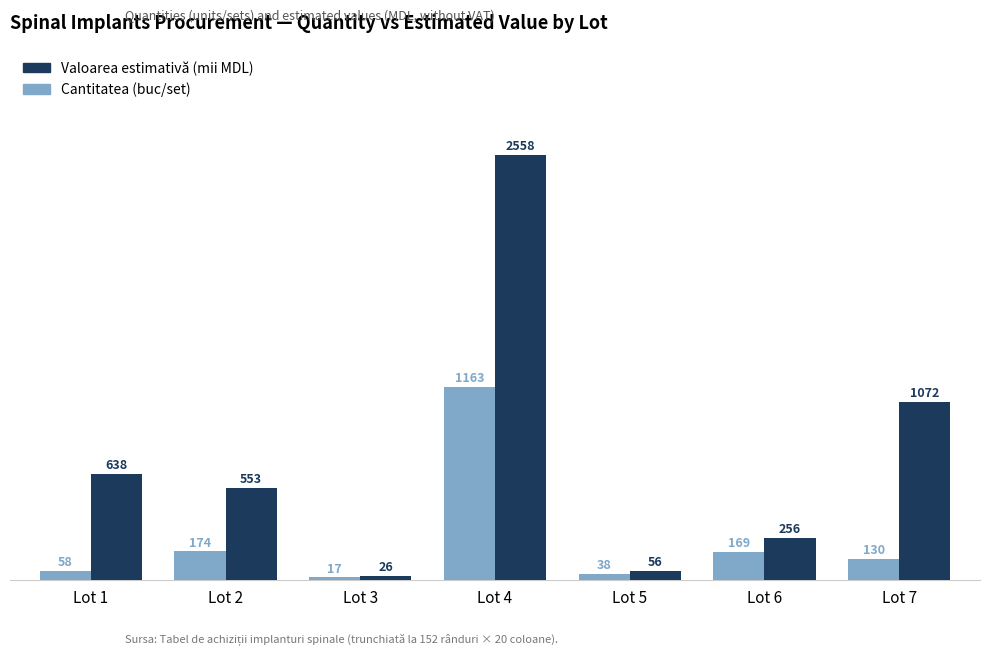

List the series in order of their overall mean, lowest first.

Cantitatea (buc/set), Valoarea estimativă (mii MDL)